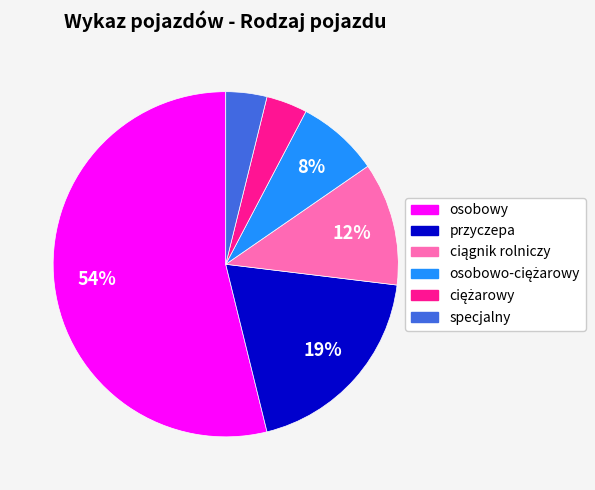

Is there any slice that represents more than half of the pie?

Yes